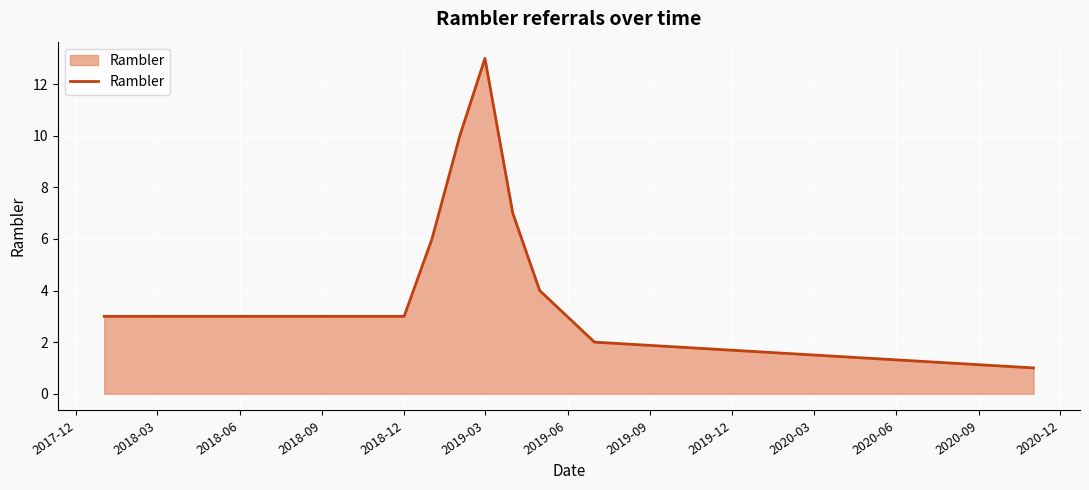

What is the greatest value displayed?

13